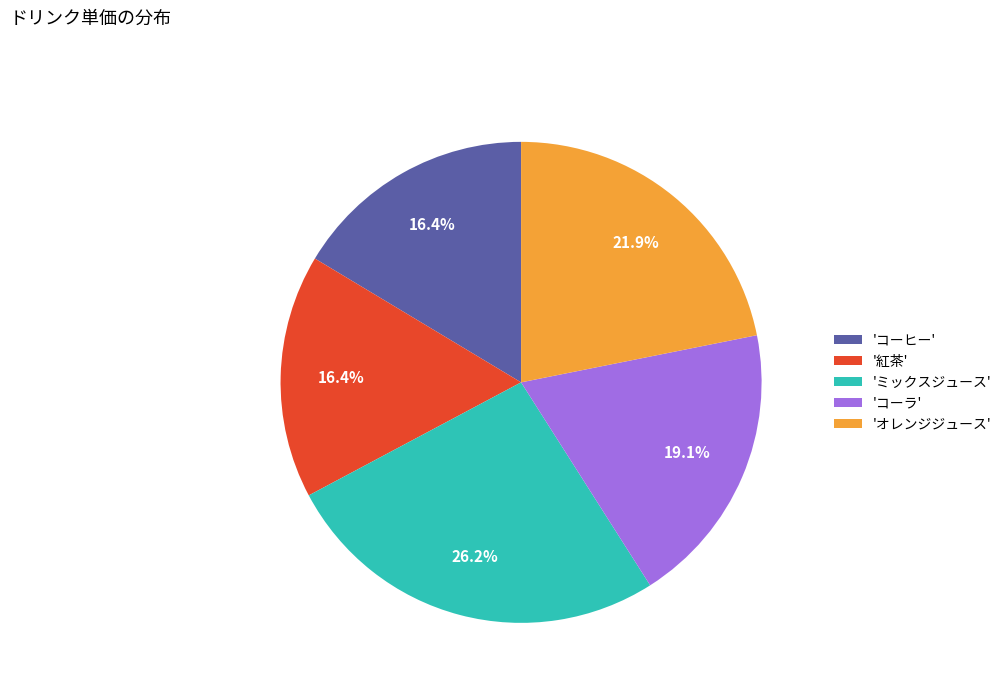

What is the ratio of the value at 'ミックスジュース' to the value at 'コーラ'?

1.4